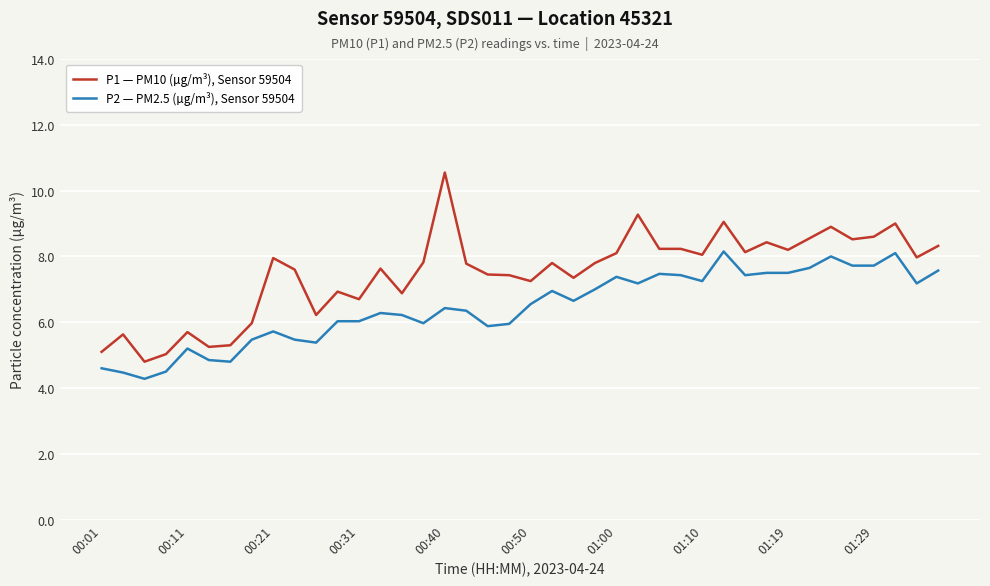

Is this an area chart (filled region under the line)?

No